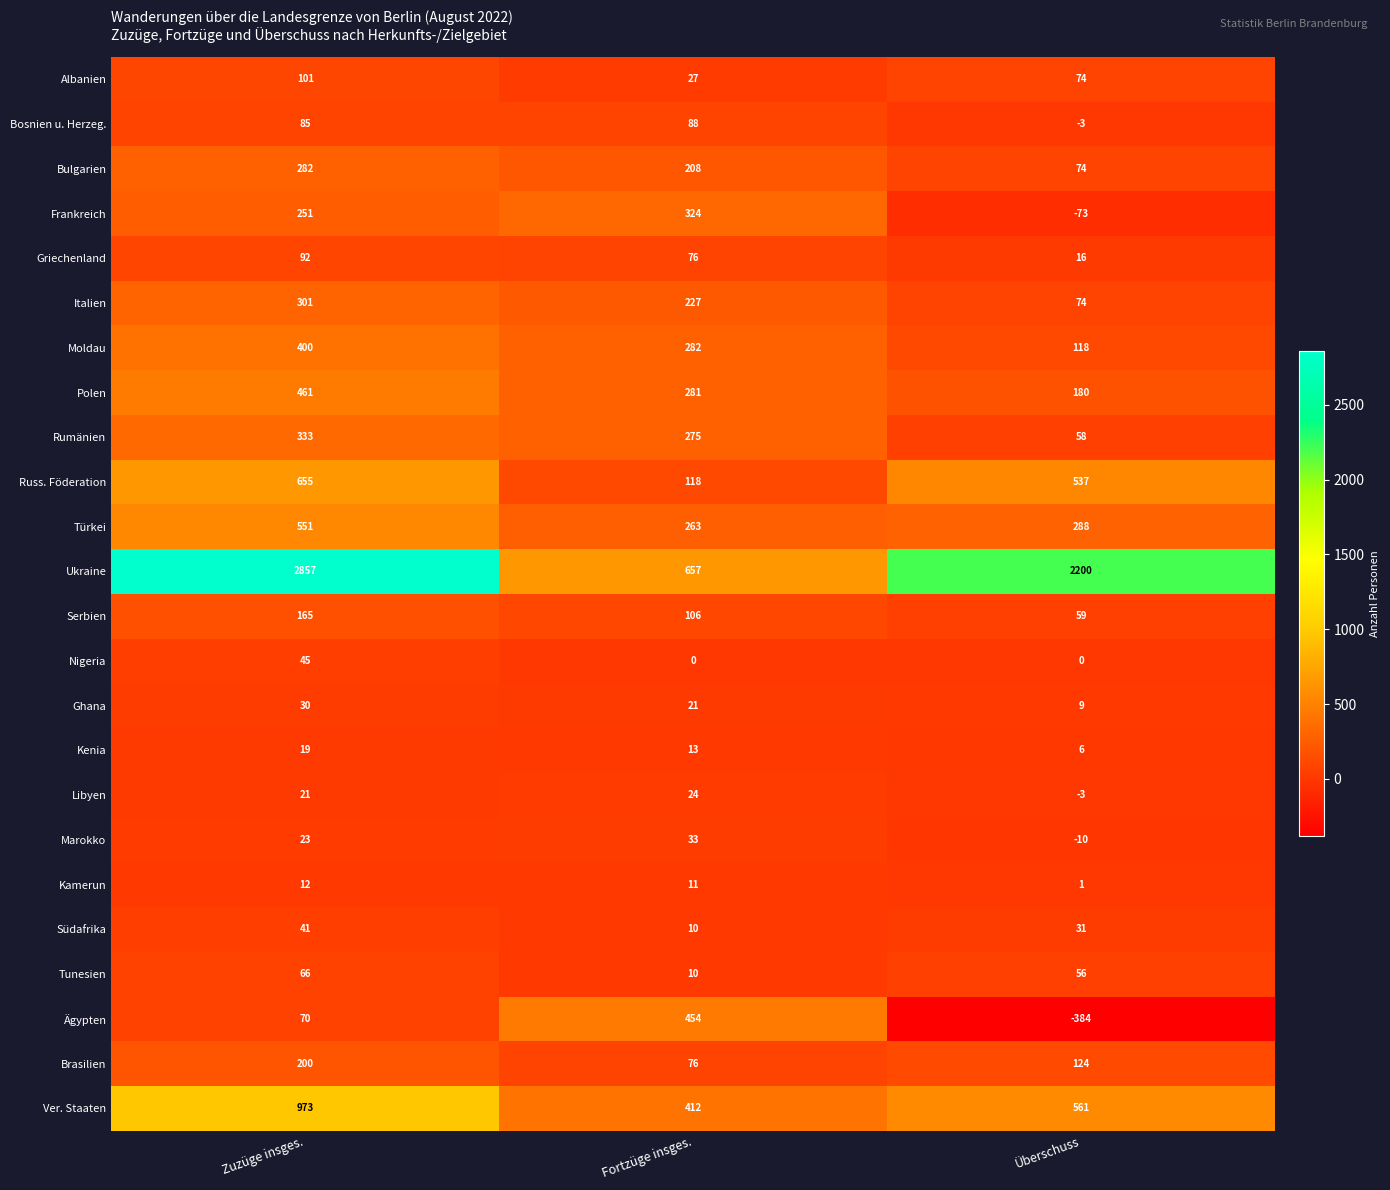

How many distinct data groups are displayed?

24